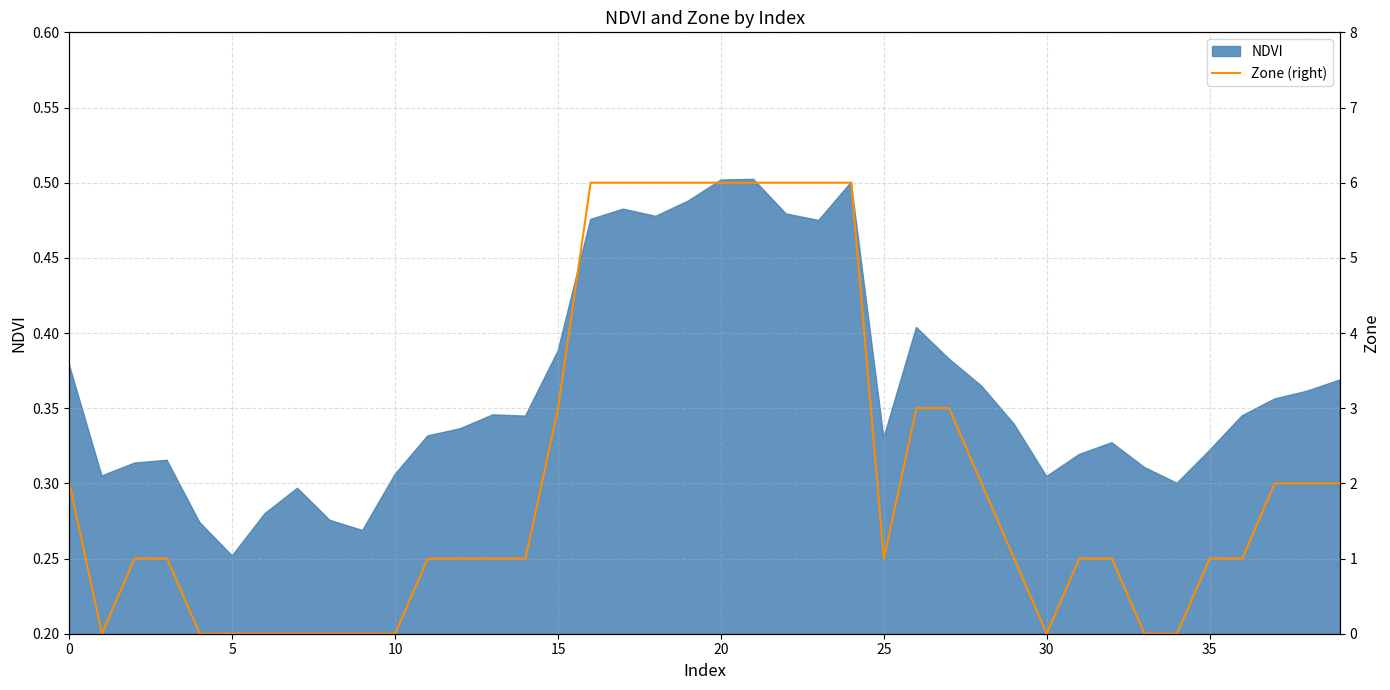

What is the label of the 29th point from the left?

28